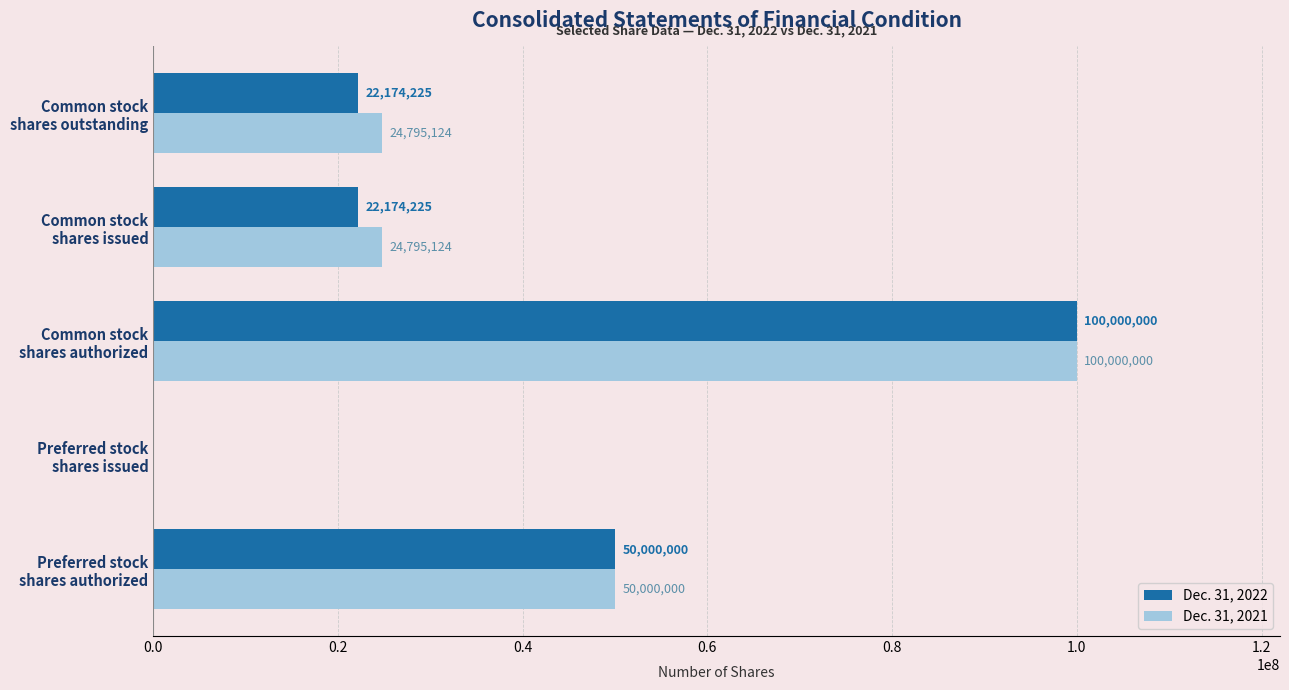

How many Dec. 31, 2021 values are between 24795124 and 50000000?

3